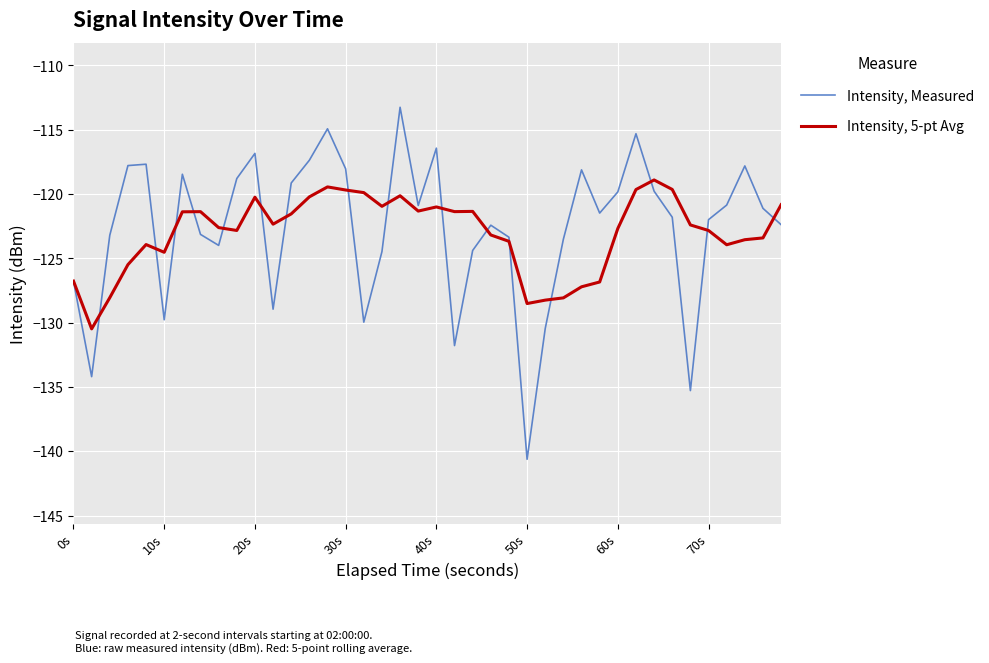

Which series has the largest total across all categories?

Intensity, Measured